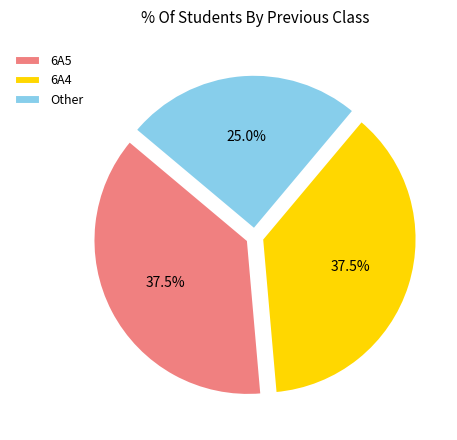

What percentage do Other and 6A4 together represent?

62.5%